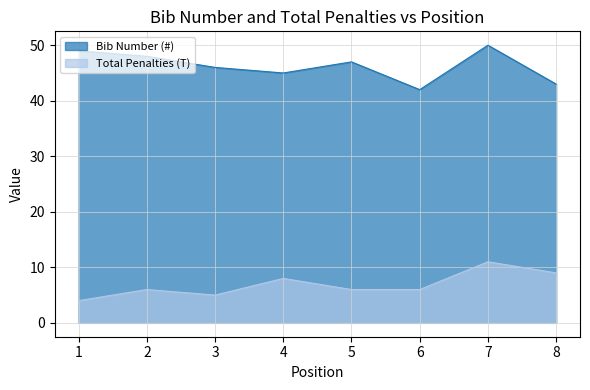

What is the highest value of the Total Penalties (T) series?

11